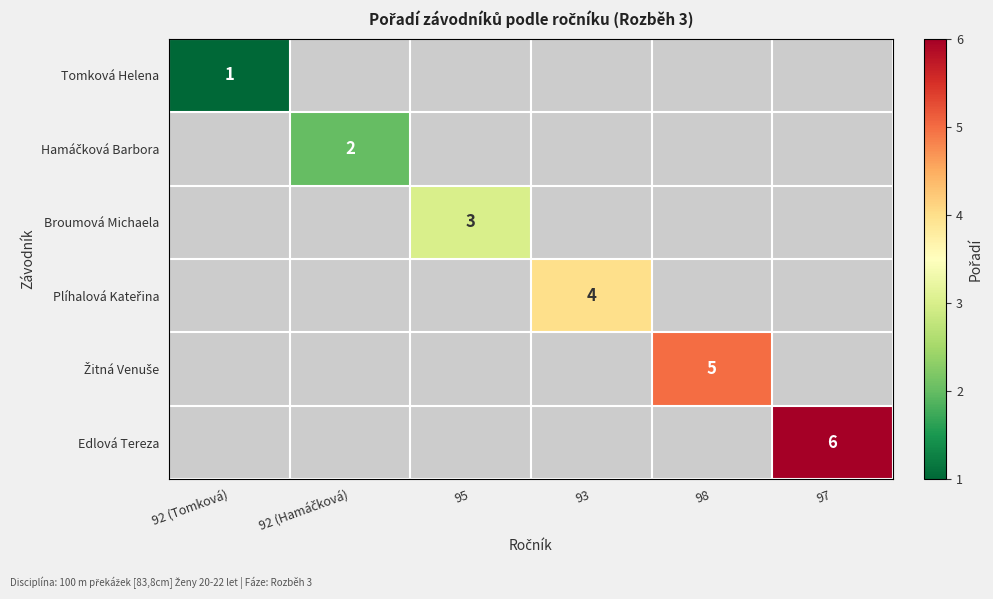

What is the minimum value shown in the chart?

1.0